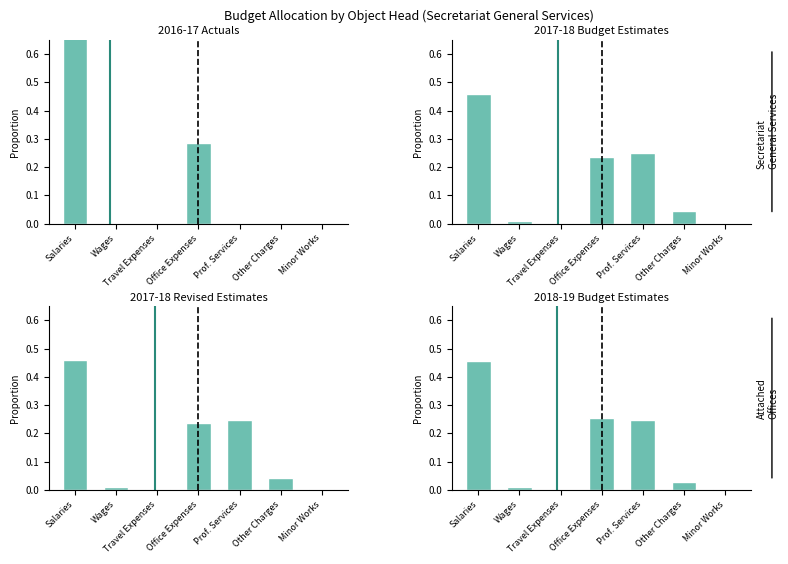

How many data points does each series have?

7